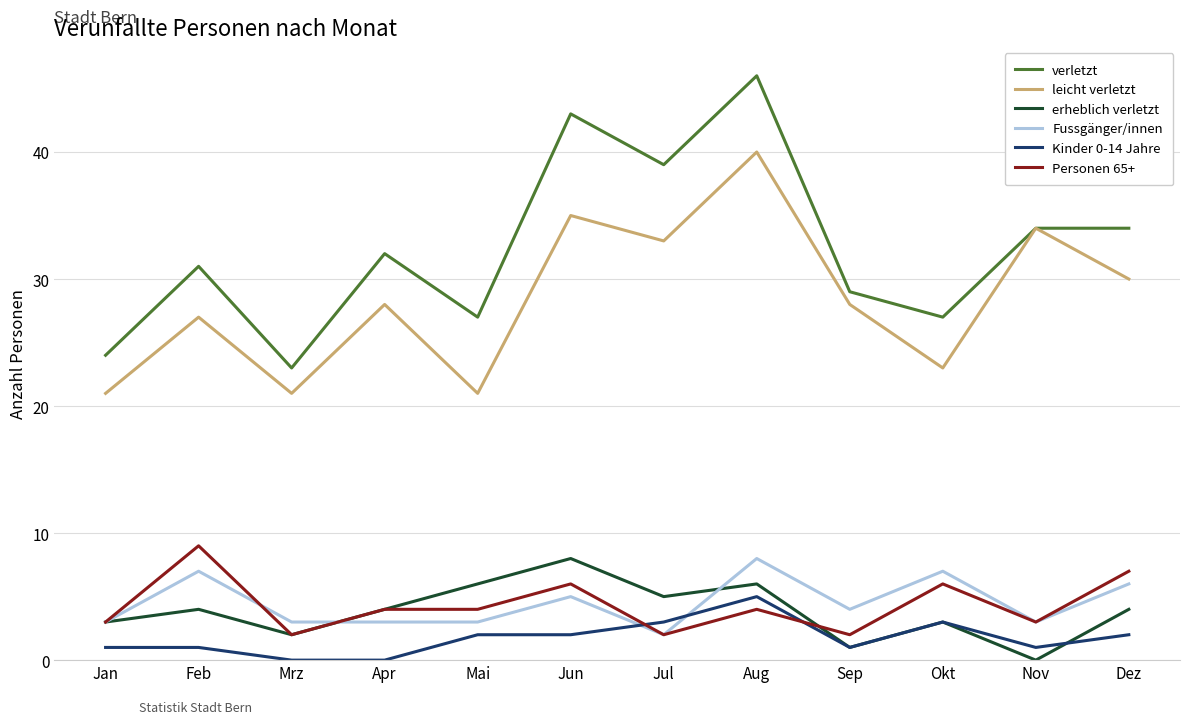

Reading left to right, list all the values displayed in this chart.

verletzt: Jan=24	Feb=31	Mrz=23	Apr=32	Mai=27	Jun=43	Jul=39	Aug=46	Sep=29	Okt=27	Nov=34	Dez=34
leicht verletzt: Jan=21	Feb=27	Mrz=21	Apr=28	Mai=21	Jun=35	Jul=33	Aug=40	Sep=28	Okt=23	Nov=34	Dez=30
erheblich verletzt: Jan=3	Feb=4	Mrz=2	Apr=4	Mai=6	Jun=8	Jul=5	Aug=6	Sep=1	Okt=3	Nov=0	Dez=4
Fussgänger/innen: Jan=3	Feb=7	Mrz=3	Apr=3	Mai=3	Jun=5	Jul=2	Aug=8	Sep=4	Okt=7	Nov=3	Dez=6
Kinder 0-14 Jahre: Jan=1	Feb=1	Mrz=0	Apr=0	Mai=2	Jun=2	Jul=3	Aug=5	Sep=1	Okt=3	Nov=1	Dez=2
Personen 65+: Jan=3	Feb=9	Mrz=2	Apr=4	Mai=4	Jun=6	Jul=2	Aug=4	Sep=2	Okt=6	Nov=3	Dez=7